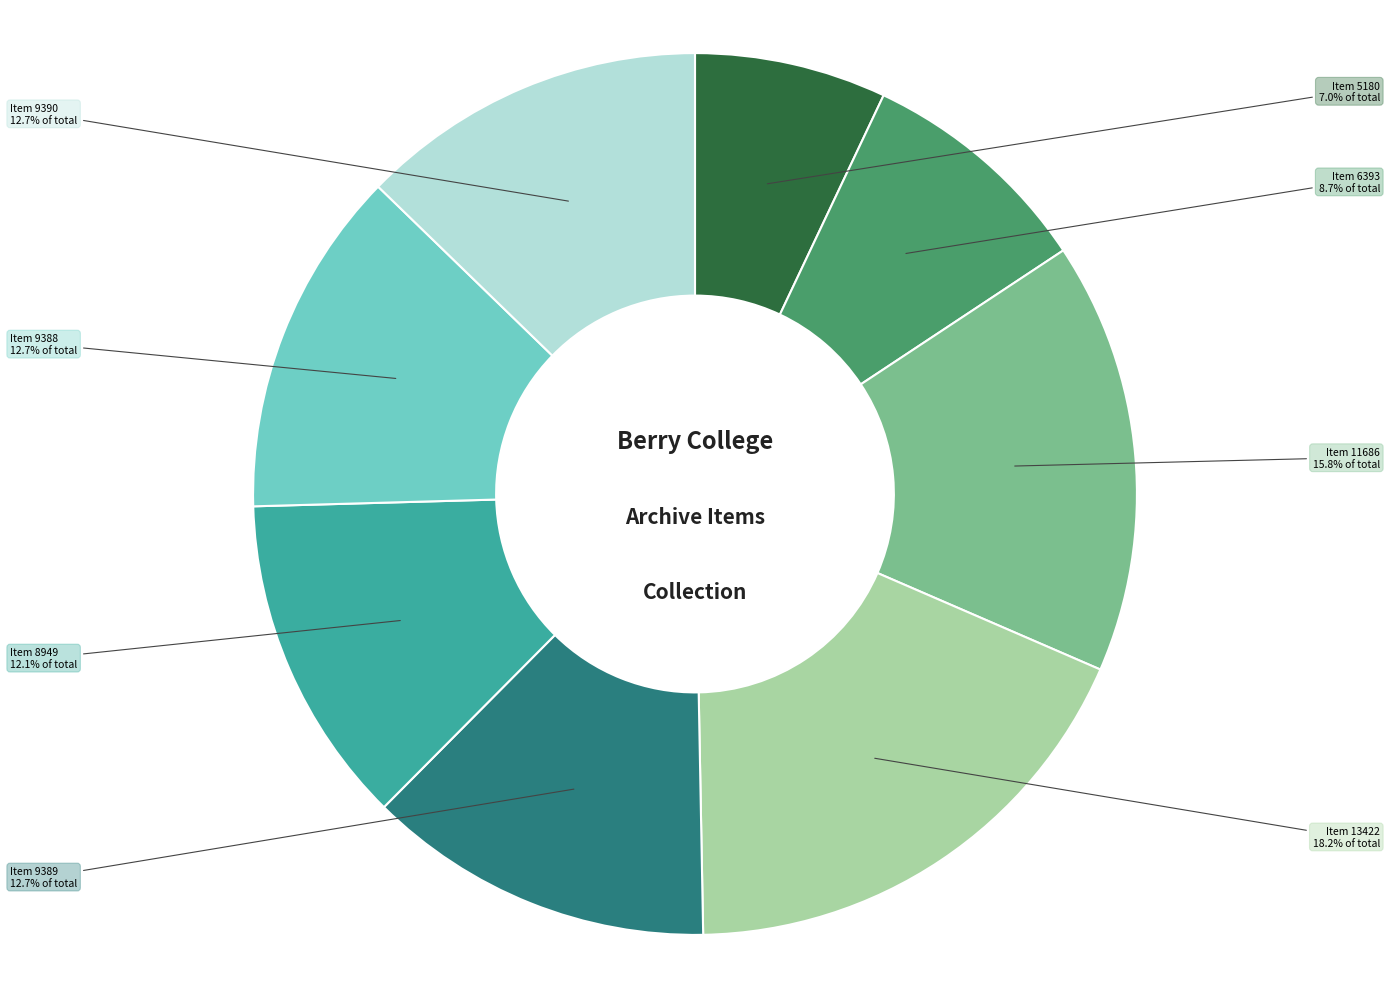

Which slice is the smallest?

Item 5180